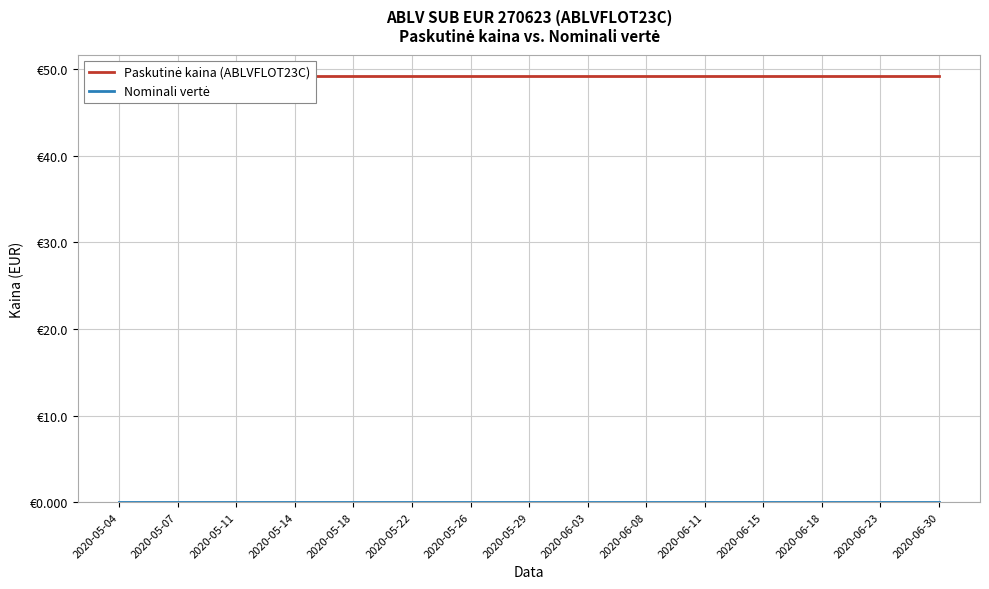

True or false: Nominali vertė and Paskutinė kaina (ABLVFLOT23C) intersect in this chart.

False